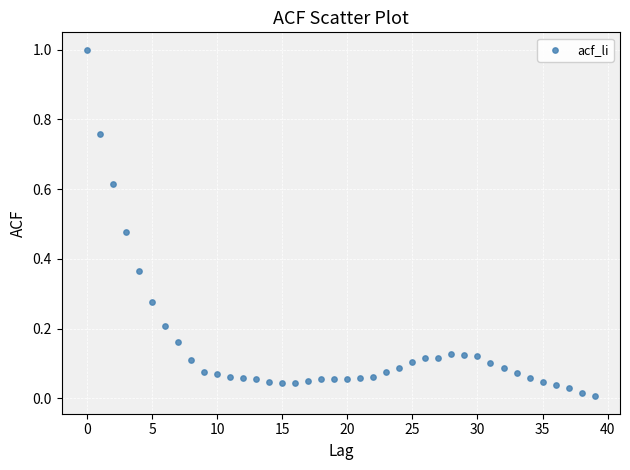

What is the range of Y values (max minus min)?

1.0